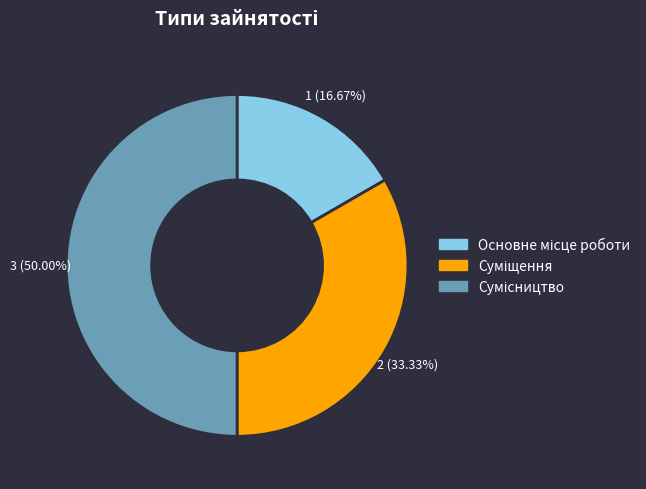

Which slice is the smallest?

Основне місце роботи